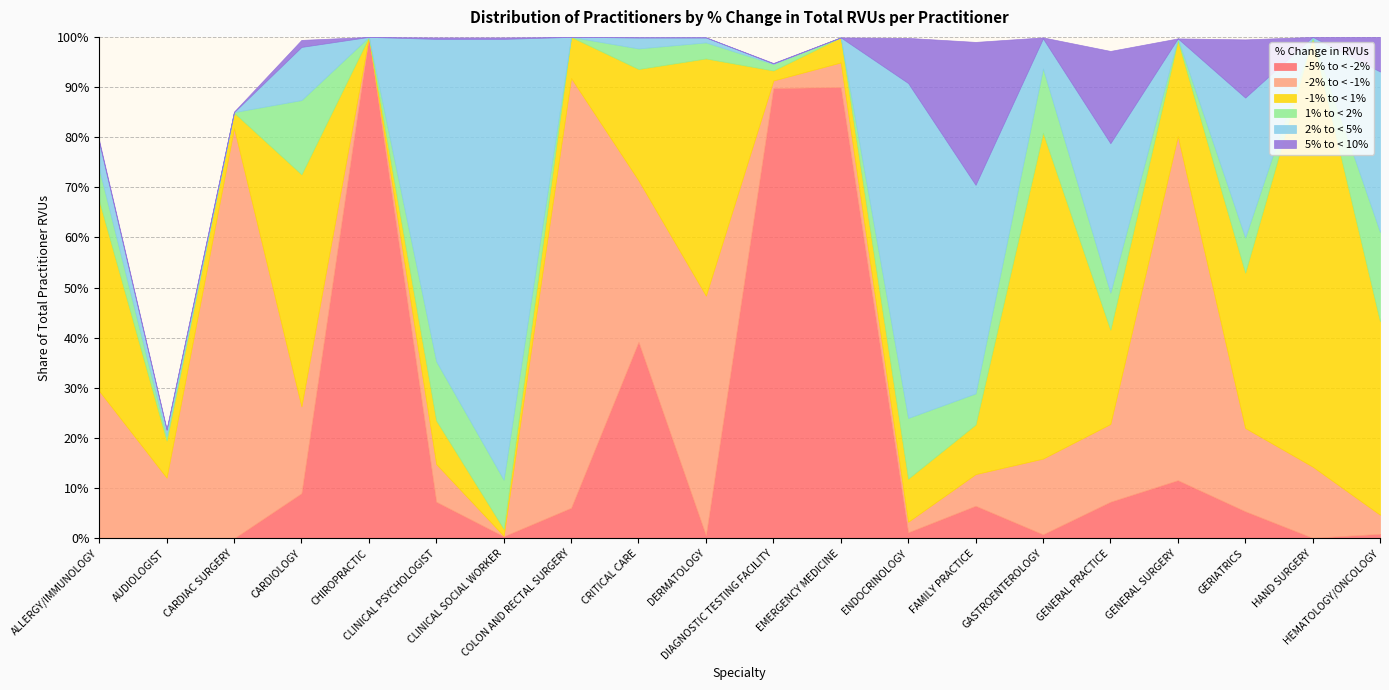

Which series has the largest total across all categories?

-1% to < 1%